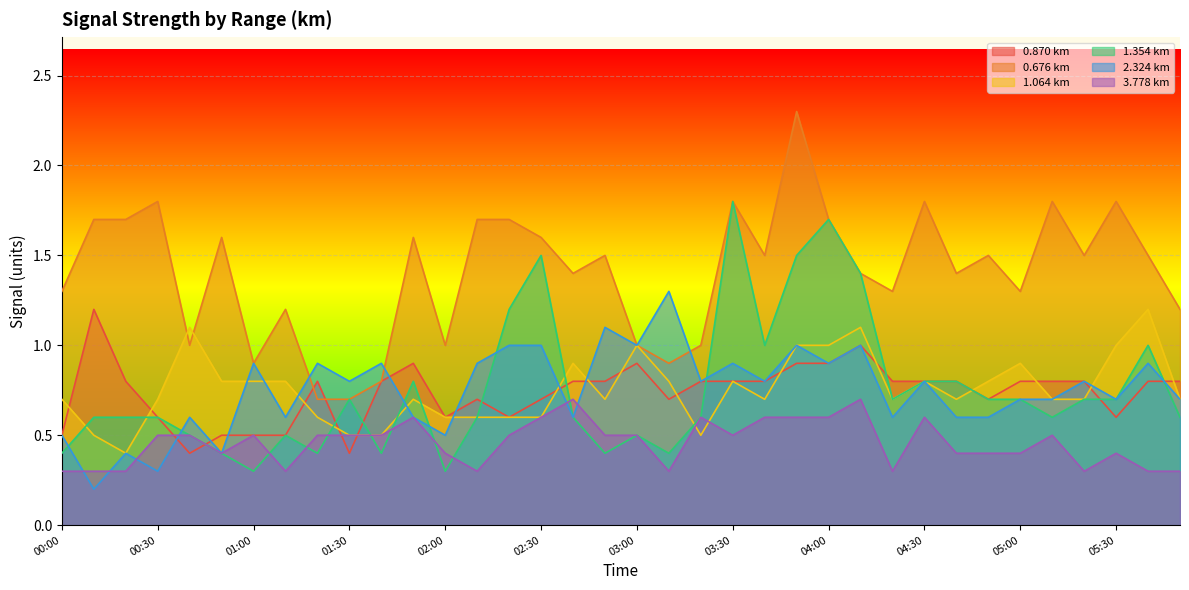

Rank the series by their maximum value, from highest to lowest.

0.676, 1.354, 2.324, 0.870, 1.064, 3.778